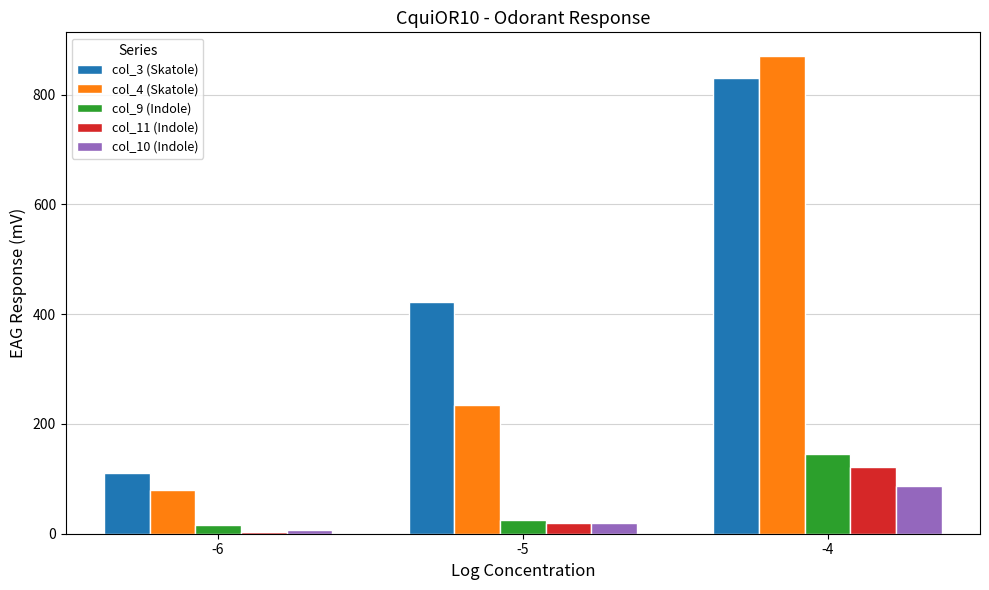

Reading left to right, transcribe all the data shown in this chart.

col_3 (Skatole): -6=110	-5=422	-4=830
col_4 (Skatole): -6=80	-5=235	-4=870
col_9 (Indole): -6=15	-5=25	-4=145
col_11 (Indole): -6=3	-5=20	-4=122
col_10 (Indole): -6=6	-5=19	-4=87